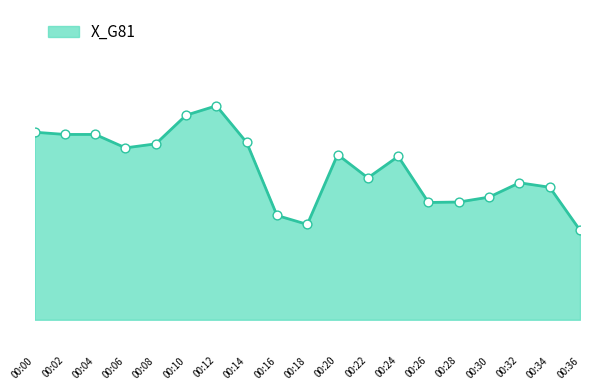

What is the change in value from 00:22 to 00:28?

-0.5